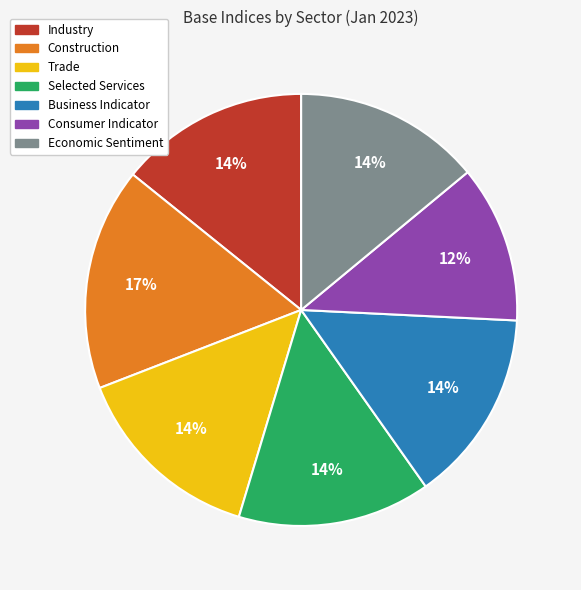

Is there any slice that represents more than half of the pie?

No